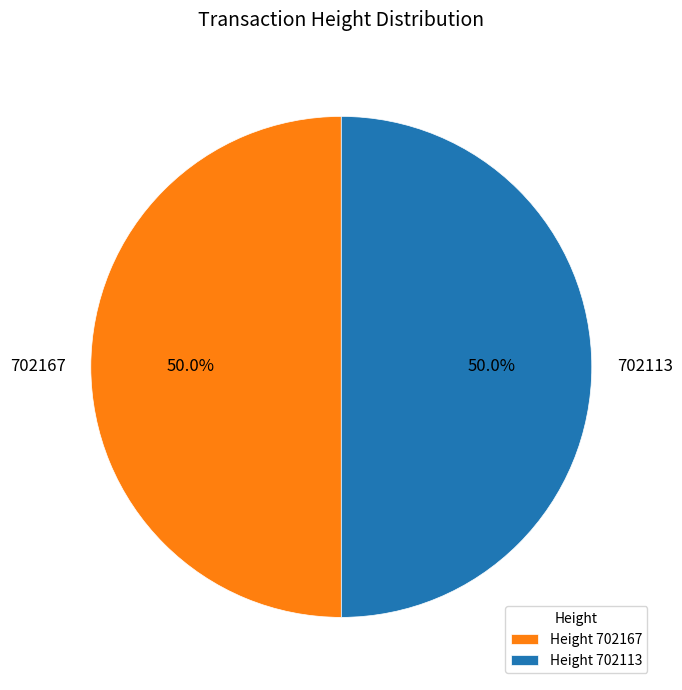

Approximately how many times larger is the value at 702113 compared to 702167?

1.0